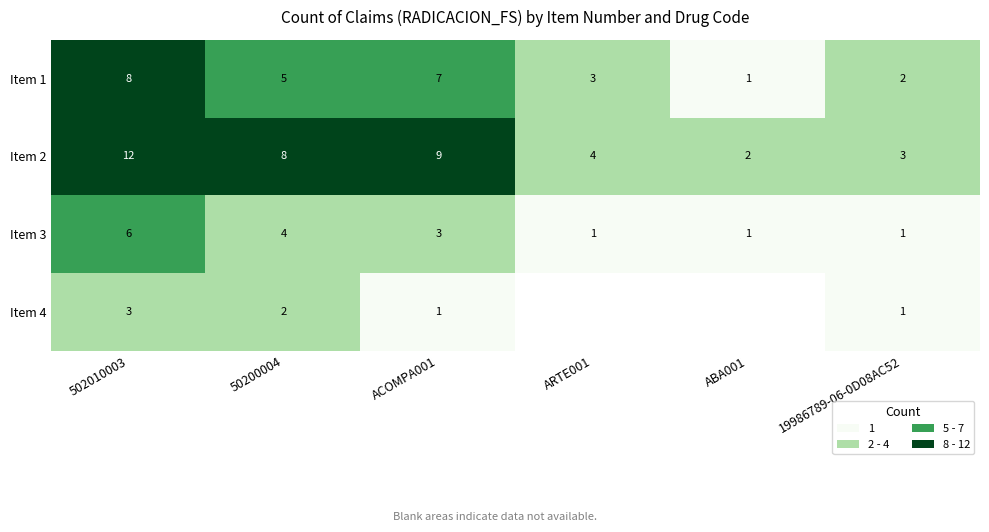

What is the difference between the second highest and minimum values in the Item 2 series?

7